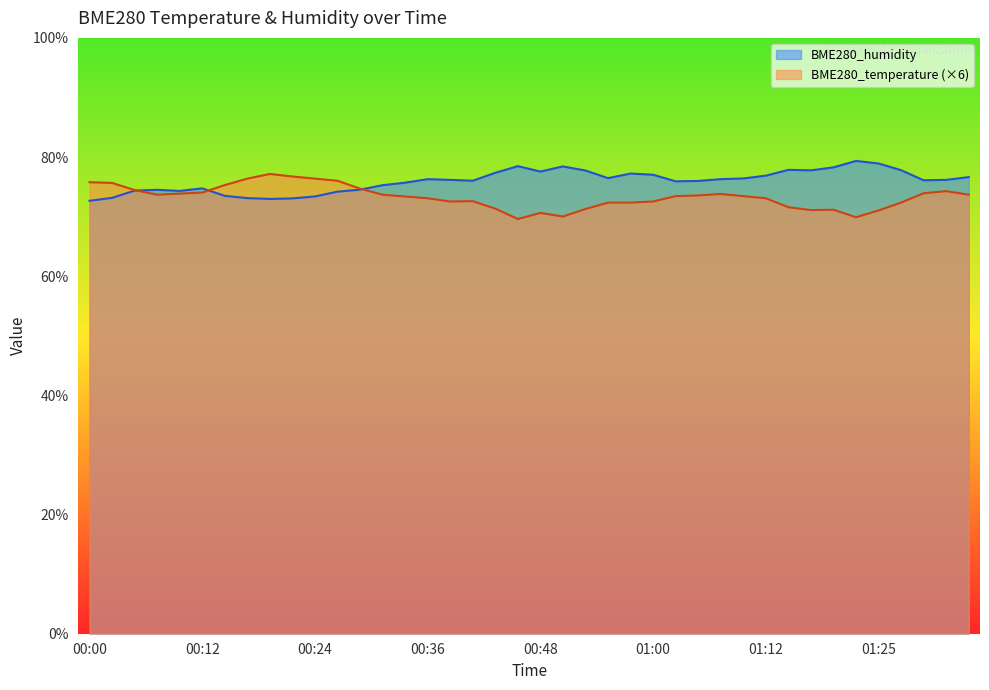

What is the total value across all series at 01:15?

149.4